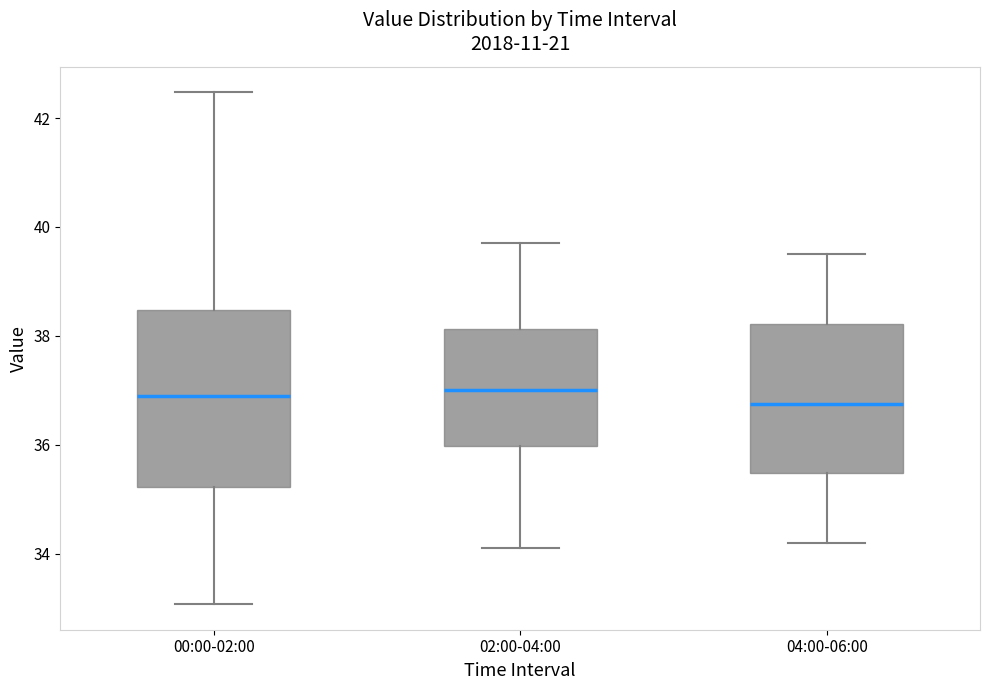

Comparing the boxes themselves (not the whiskers), which one is the tallest?

00:00-02:00